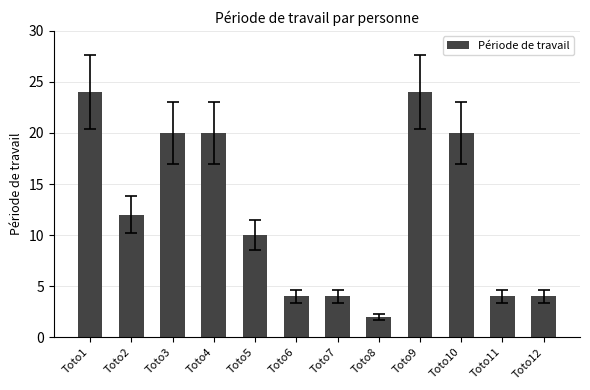

How many data points are less than 12?

6